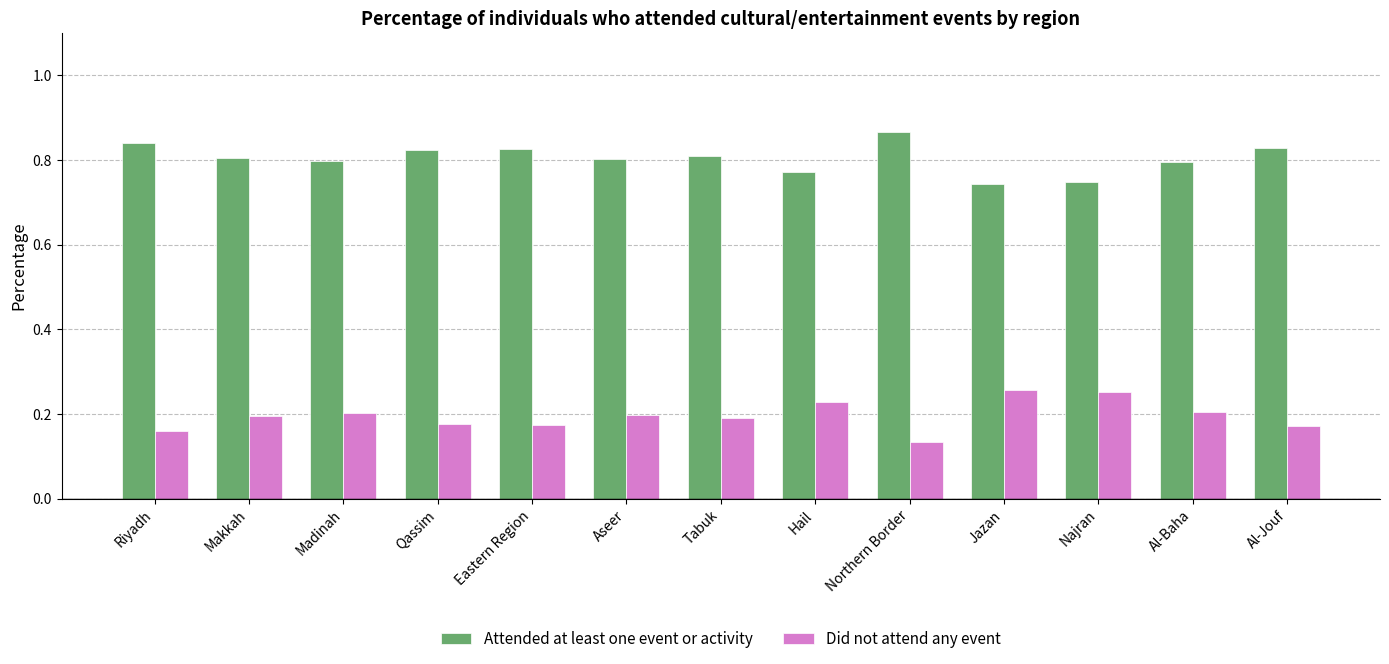

What is the sum of the Did not attend any event values at Jazan and Qassim?

0.4